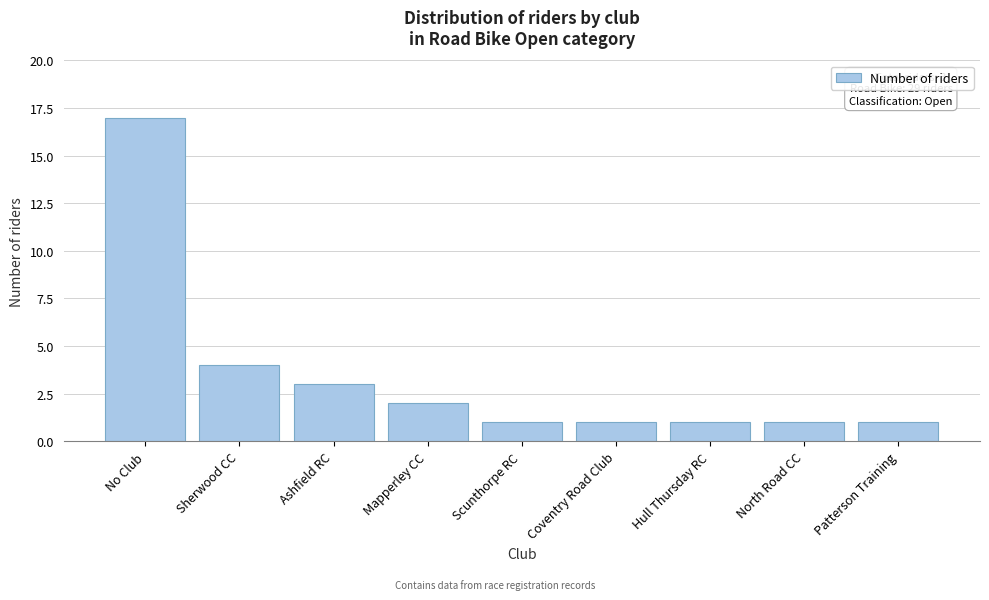

Reading left to right, extract all data points from this chart.

No Club=17	Sherwood CC=4	Ashfield RC=3	Mapperley CC=2	Scunthorpe RC=1	Coventry Road Club=1	Hull Thursday RC=1	North Road CC=1	Patterson Training=1